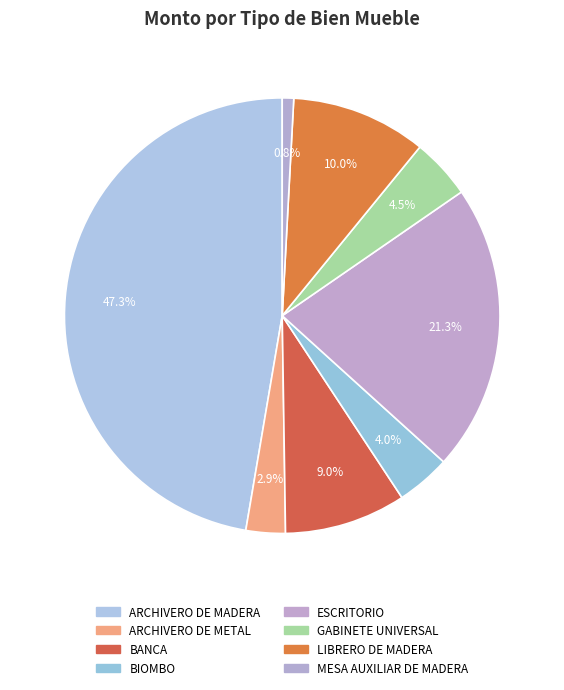

To the nearest percent, what percentage of the pie is ARCHIVERO DE METAL?

3%